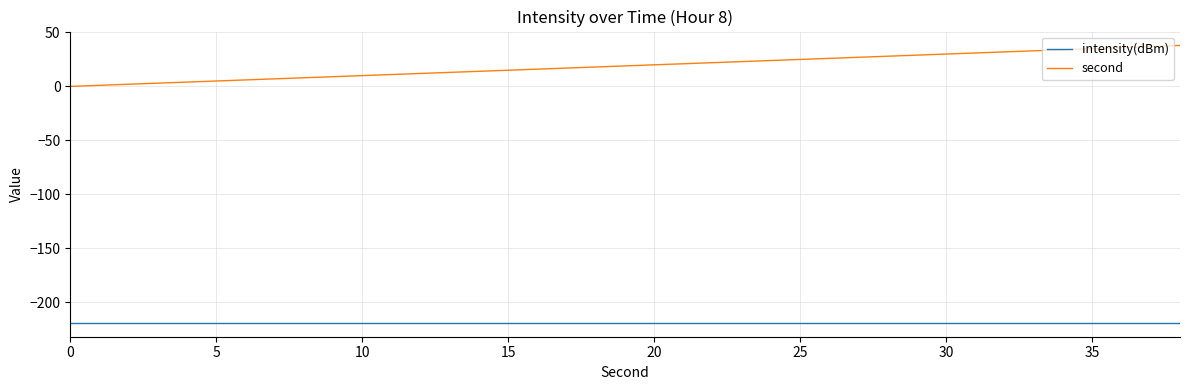

List the series in order of their overall mean, lowest first.

intensity(dBm), second